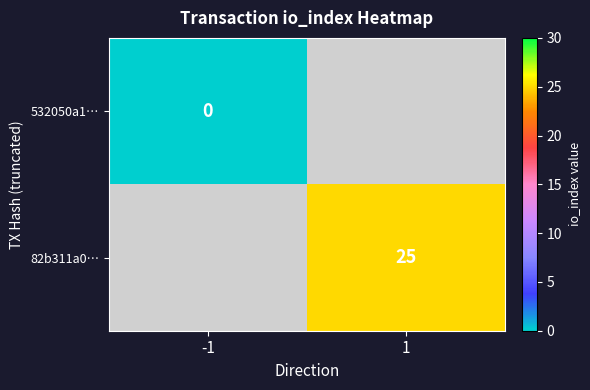

At how many categories does at least one series exceed 17?

1